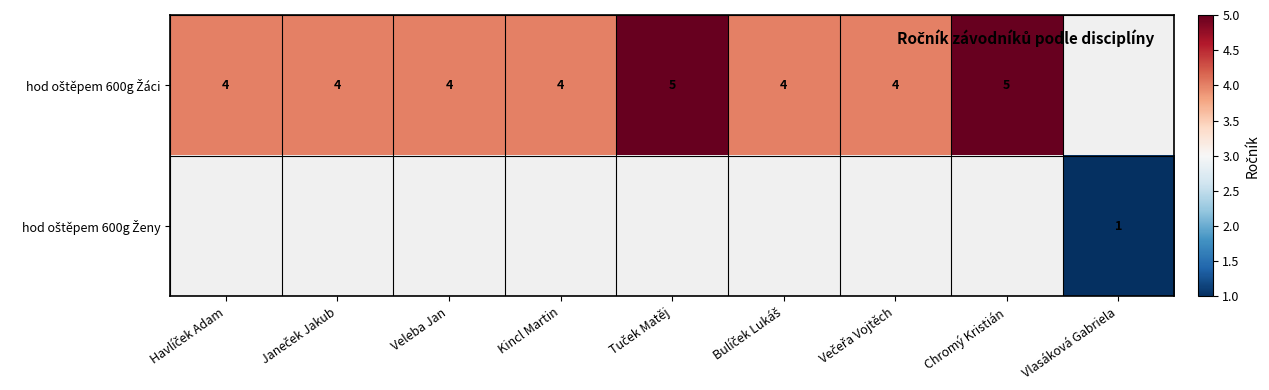

Is it true that hod oštěpem 600g Žáci equals 4.0 at Kincl Martin?

True